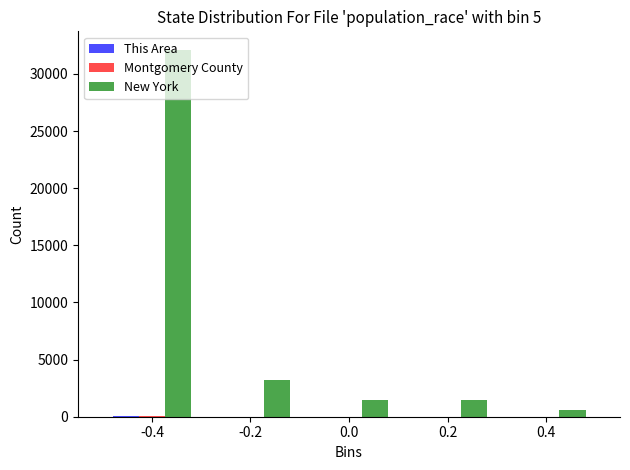

The value of New York at -0.2 is 3180.7. True or false?

True